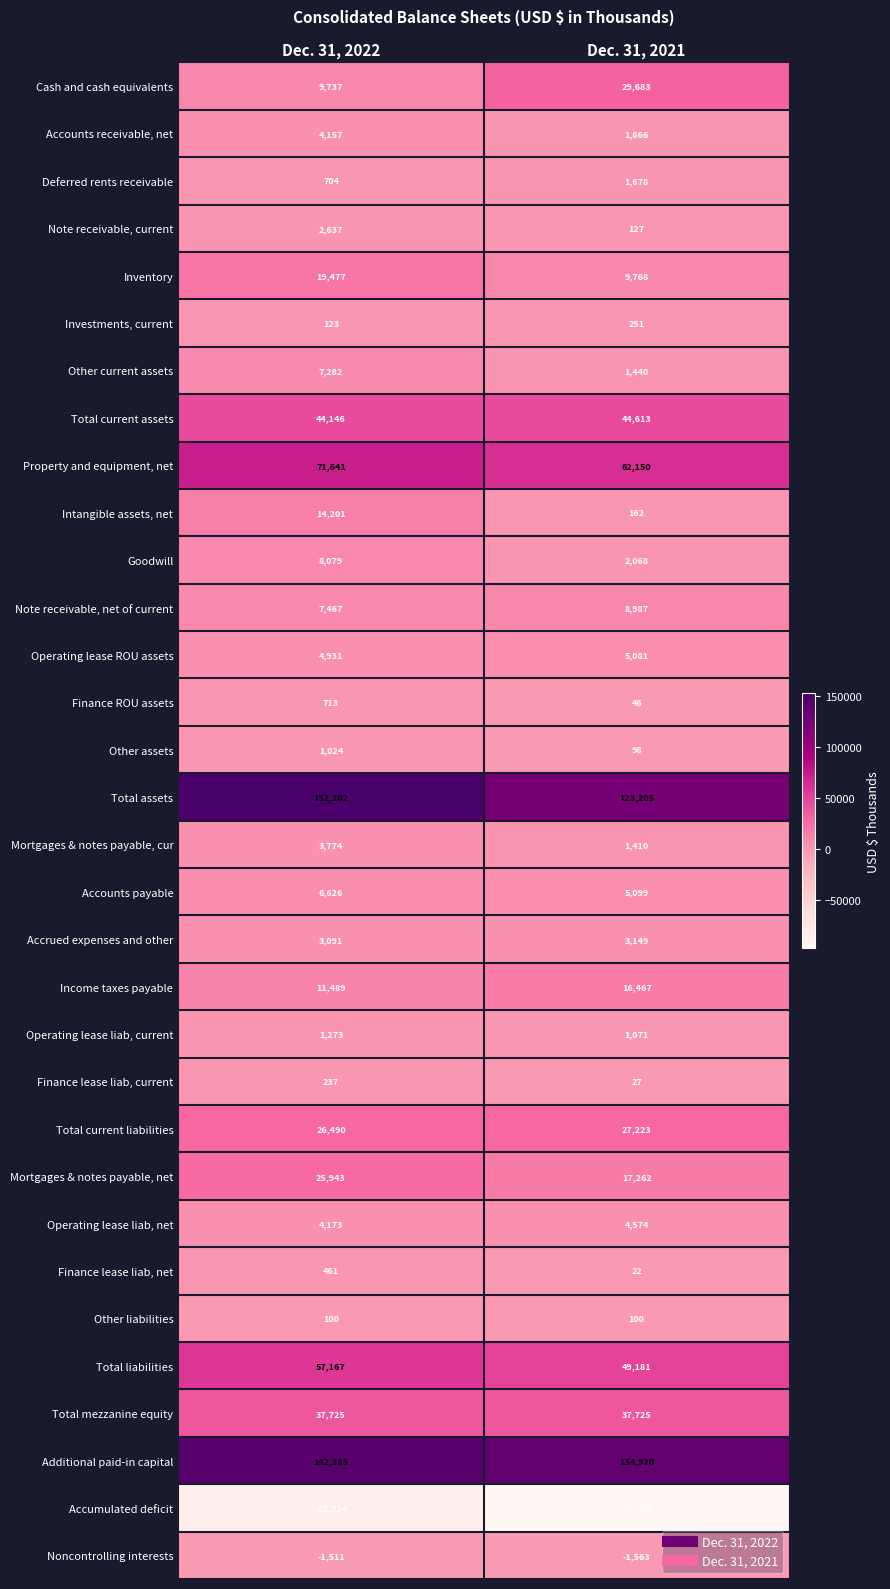

Which series has the largest total across all categories?

Additional paid-in capital